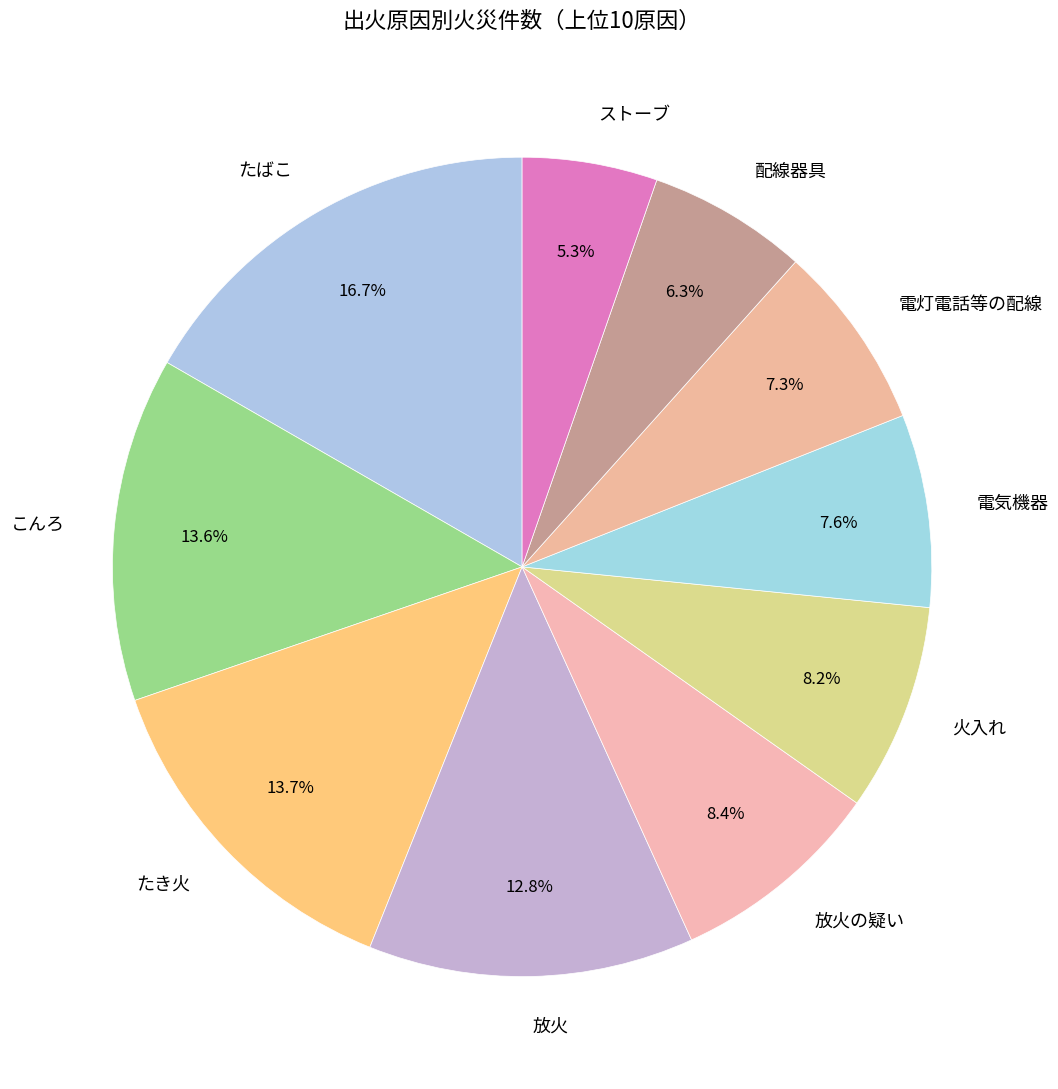

What portion of the pie excludes たき火?

86.3%